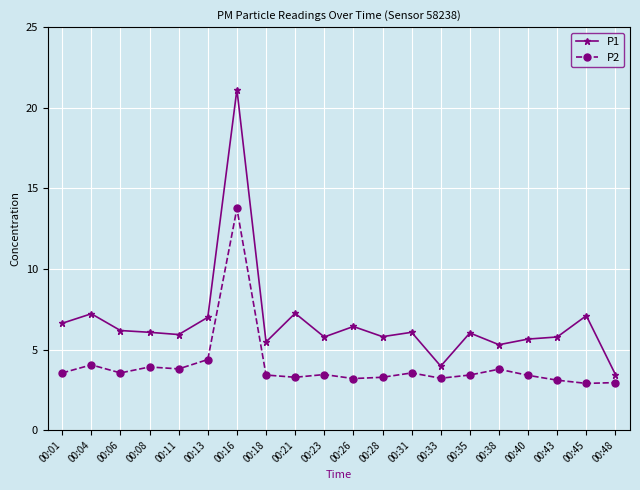

True or false: P2 and P1 intersect in this chart.

False